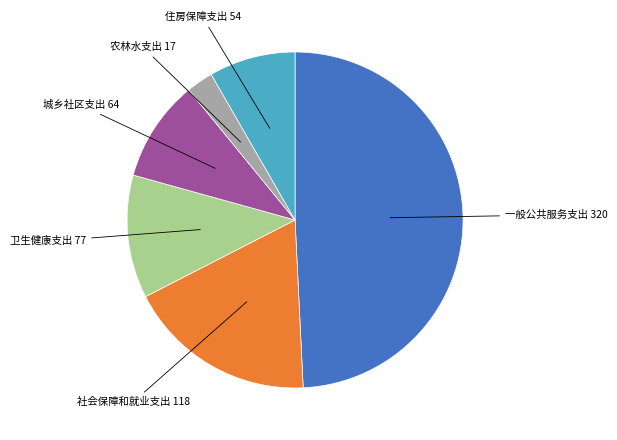

Is there a majority slice in this chart?

No